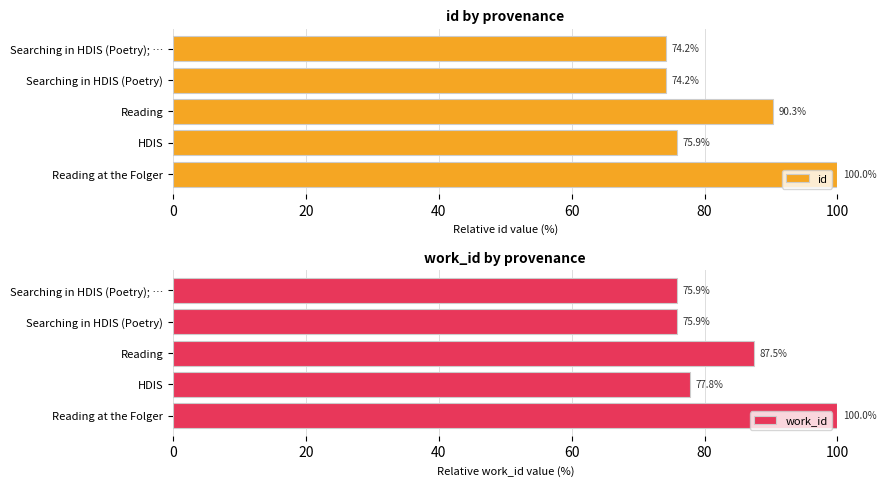

What is the sum of the id values at Reading and Searching in HDIS (Poetry); …?

164.5